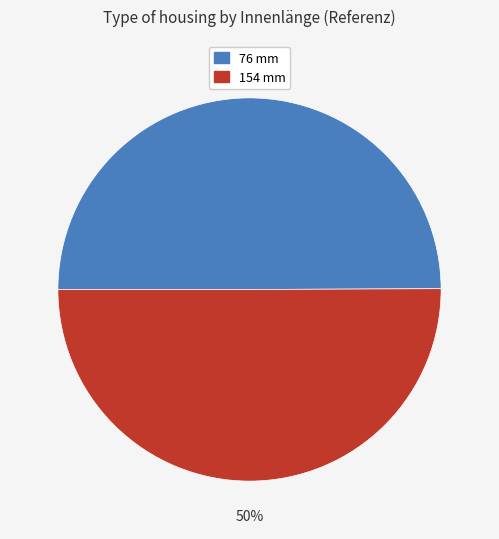

Combined, do 76 mm and 154 mm account for over 50%?

Yes